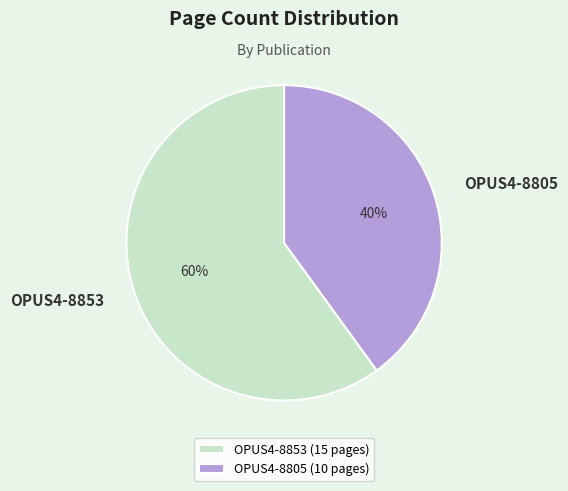

The OPUS4-8853 slice represents 60% of the pie. True or false?

True